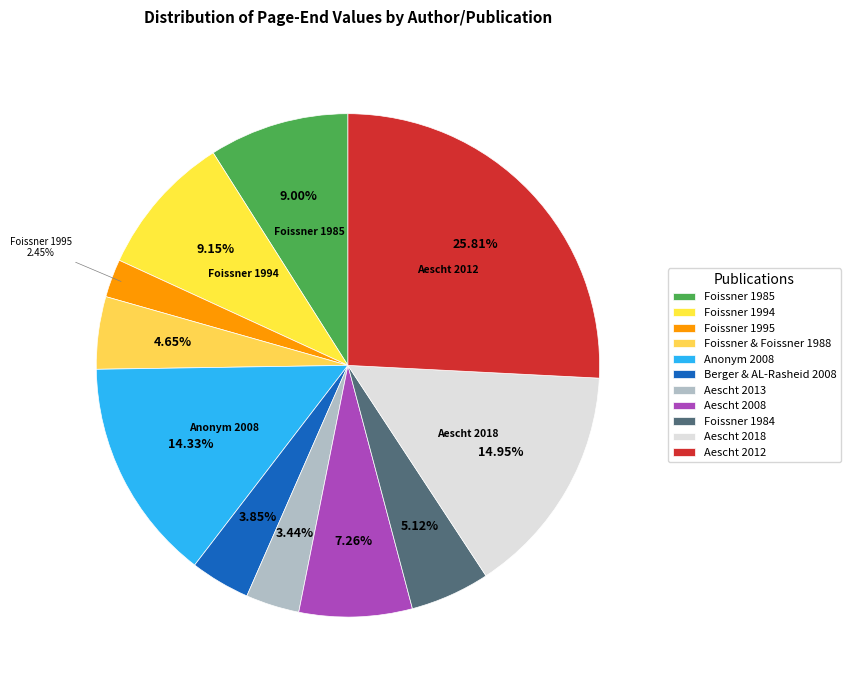

What is the total percentage of Foissner 1984 and Aescht 2018?

20.1%